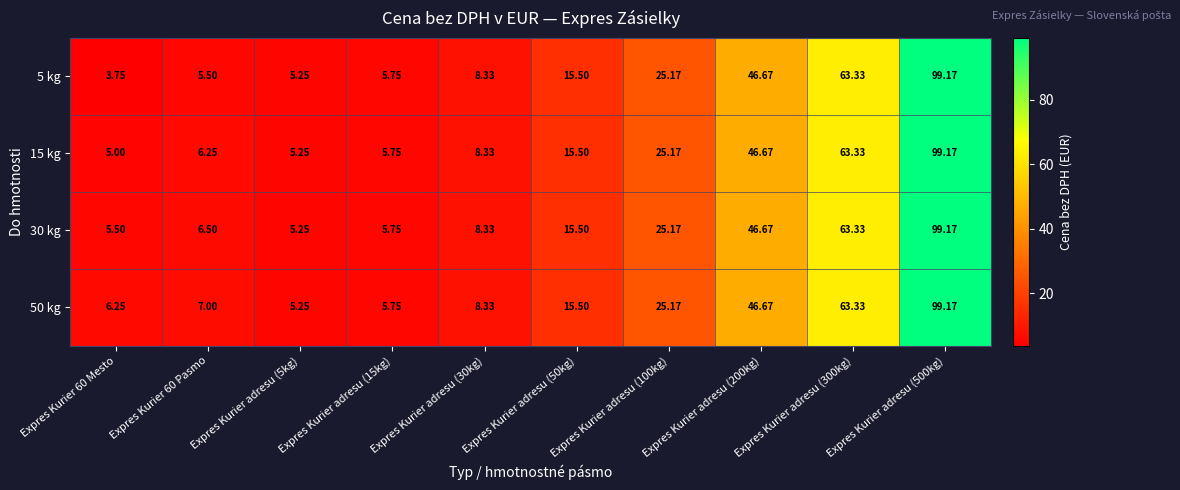

Which label corresponds to the smallest value in the chart?

Expres Kurier 60 Mesto